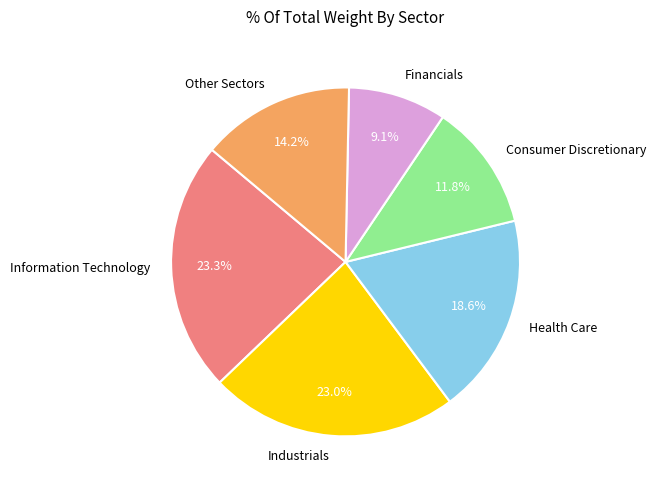

What is the ratio of the value at Health Care to the value at Information Technology?

0.8